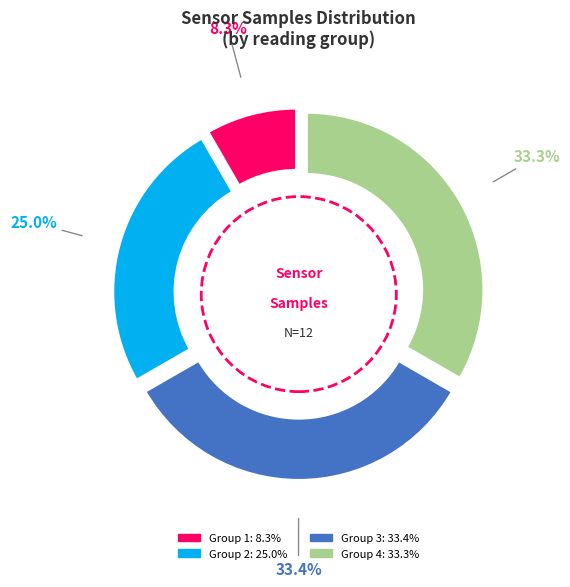

What percentage is the 00:06 slice, to the nearest percent?

8%